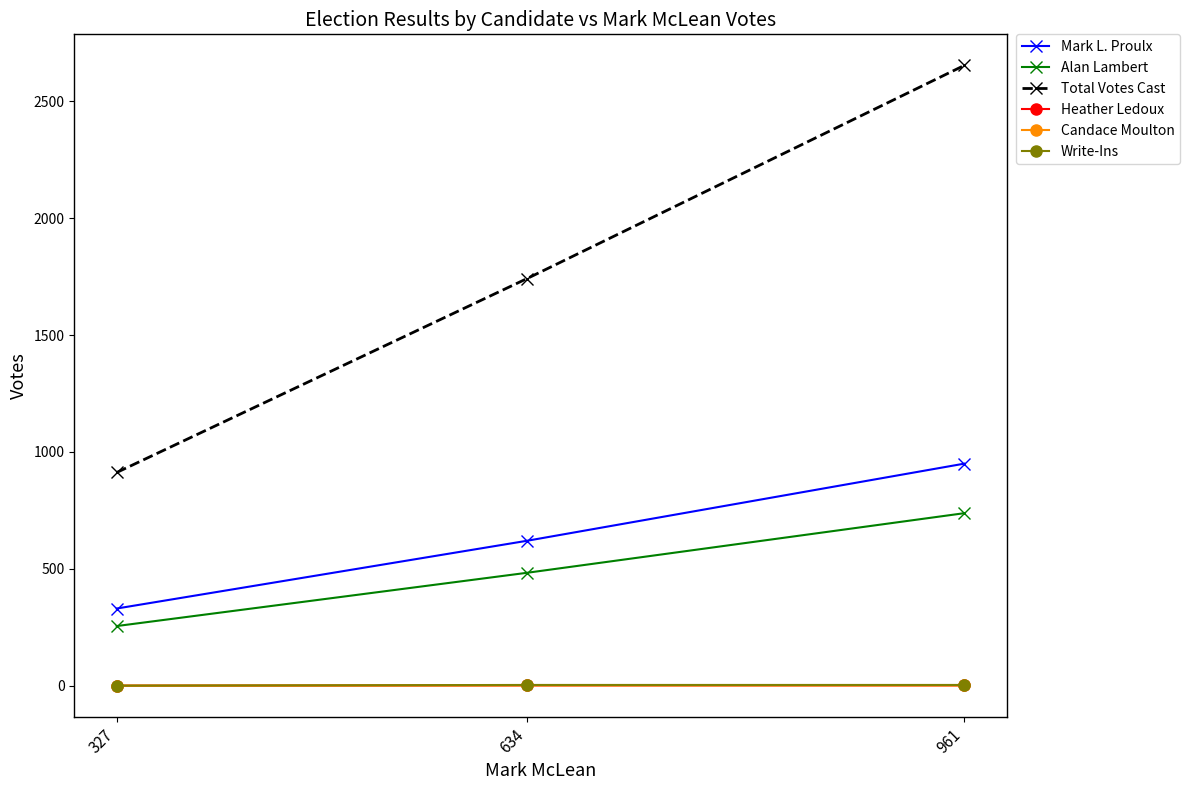

What is the difference between the Alan Lambert values at 327 and 634?

228